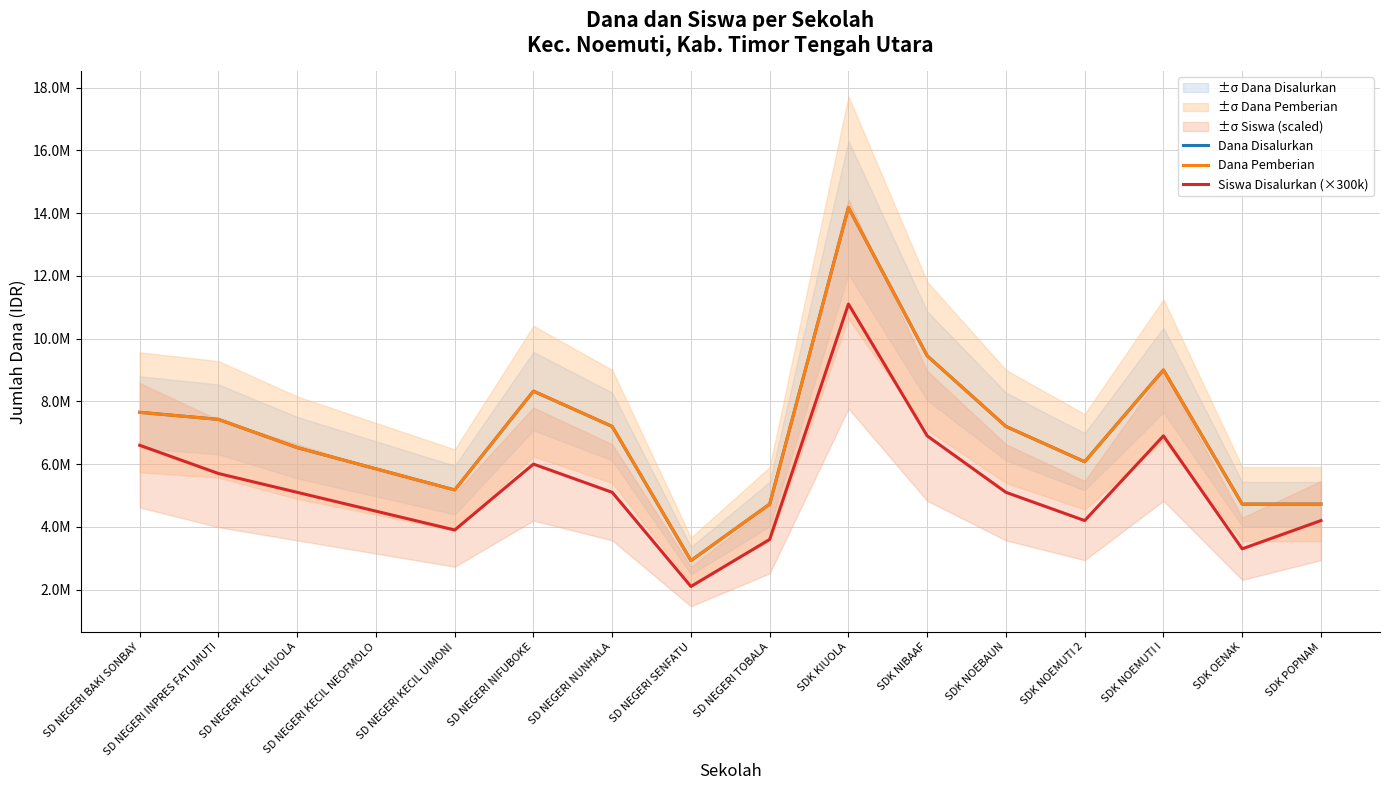

Where is Siswa Disalurkan (×300k) nearest to the value 6600000?

SD NEGERI BAKI SONBAY